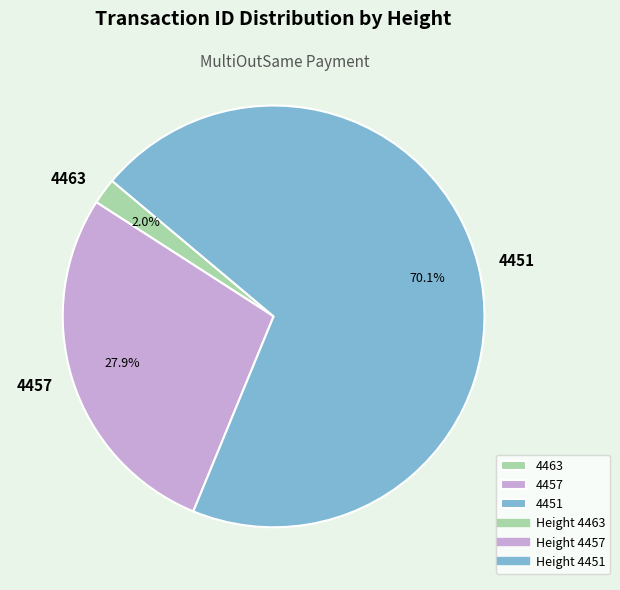

What percentage is the 4451 slice, to the nearest percent?

70%